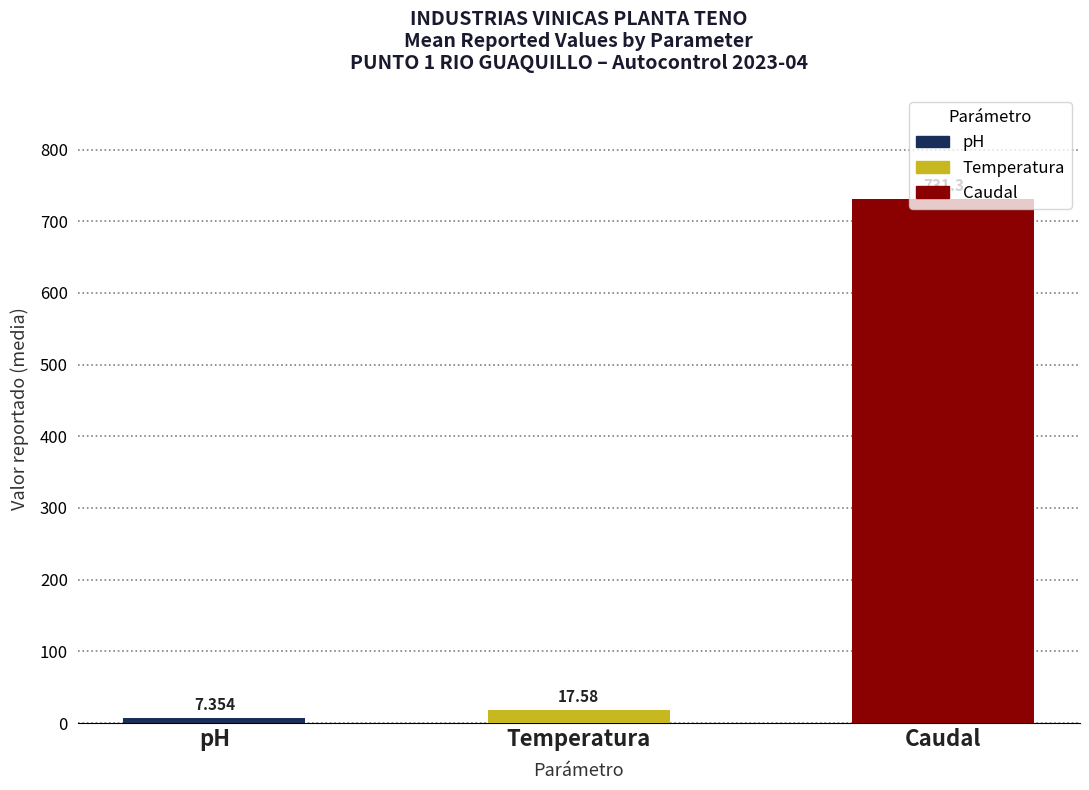

Between pH and Temperatura, which is larger?

Temperatura